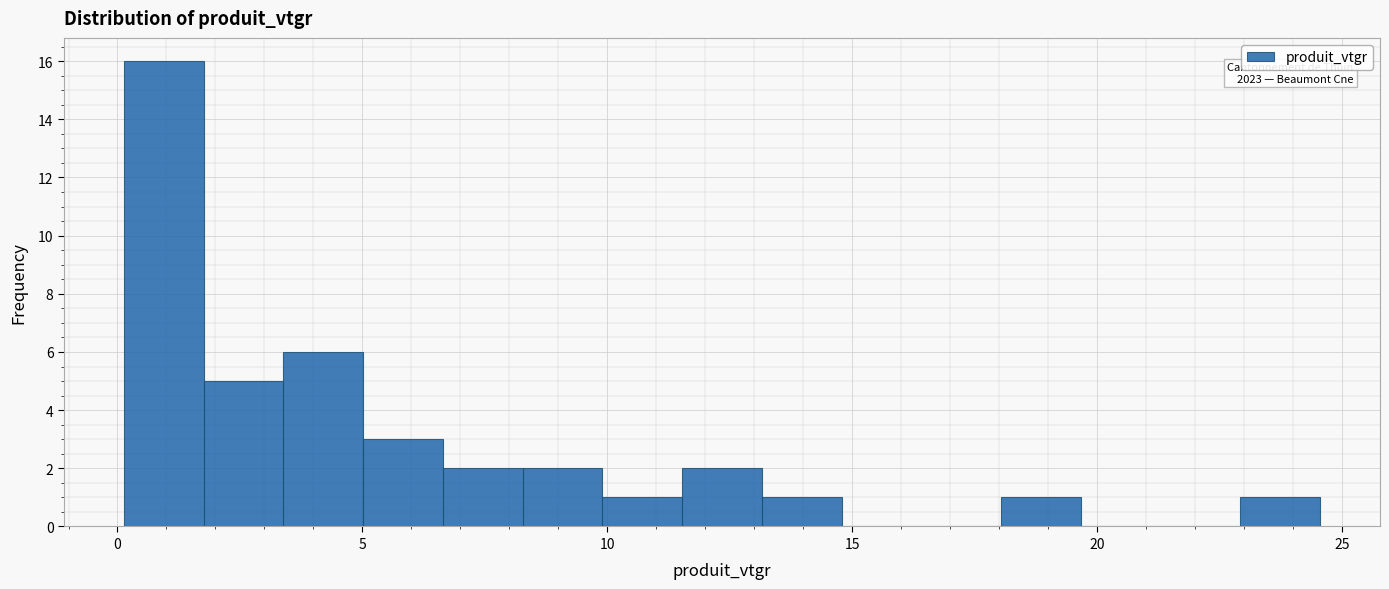

Read against the x-axis, roughly where is the centre of the tallest bar?

1.0